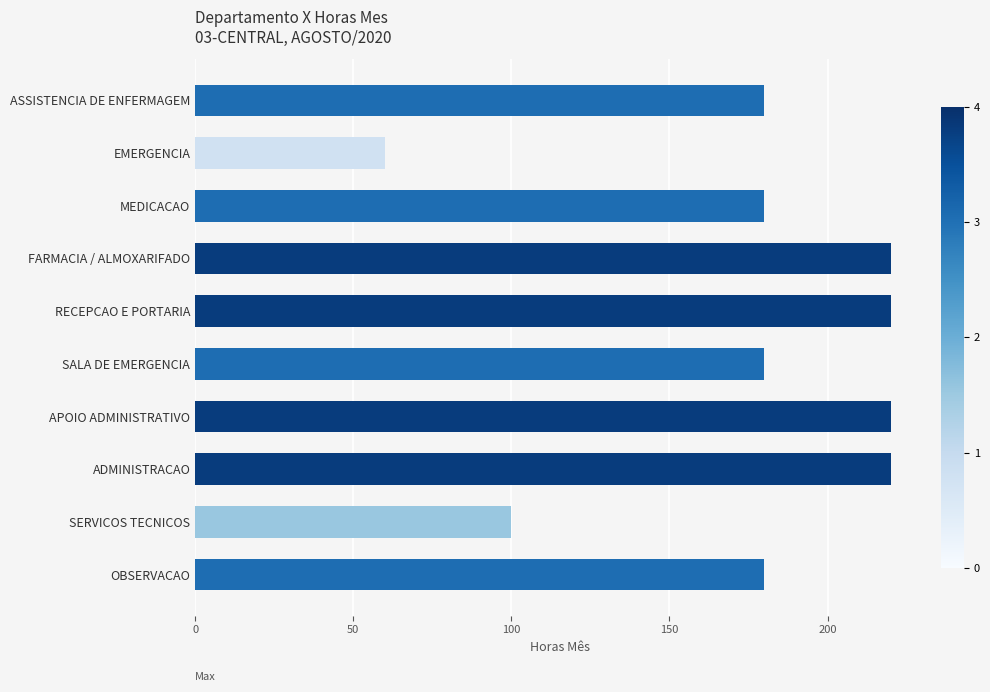

Read the value at OBSERVACAO, to the nearest 50.

200